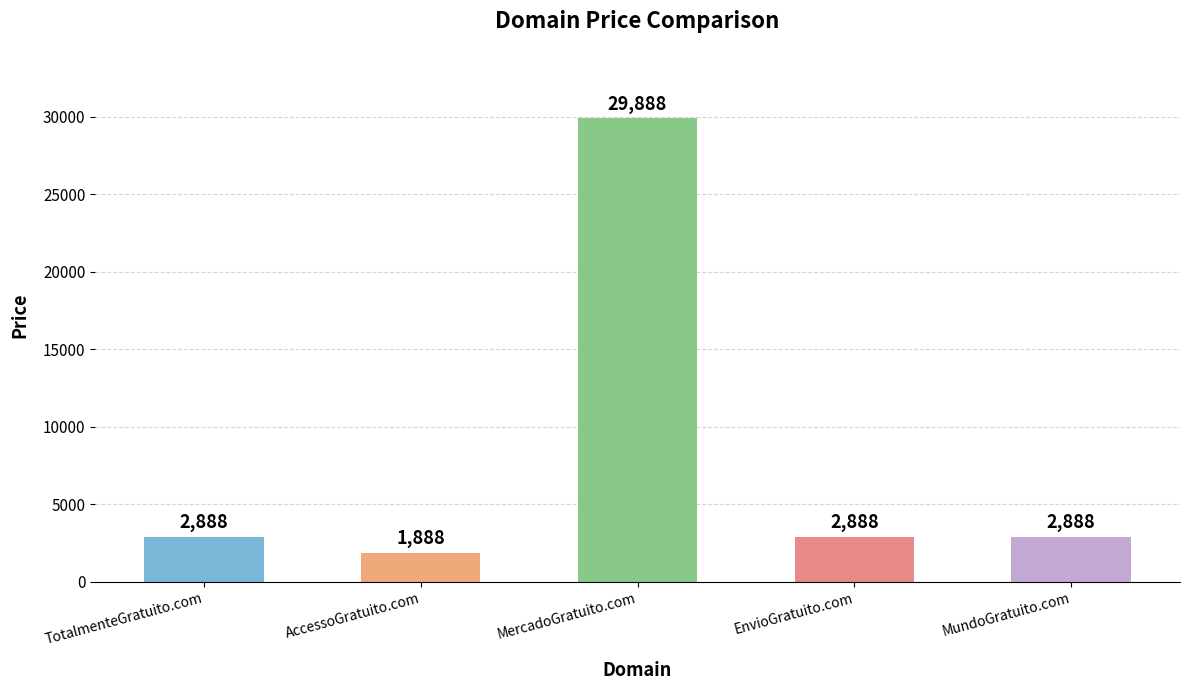

Approximately how many times larger is the value at MercadoGratuito.com compared to AccessoGratuito.com?

15.8